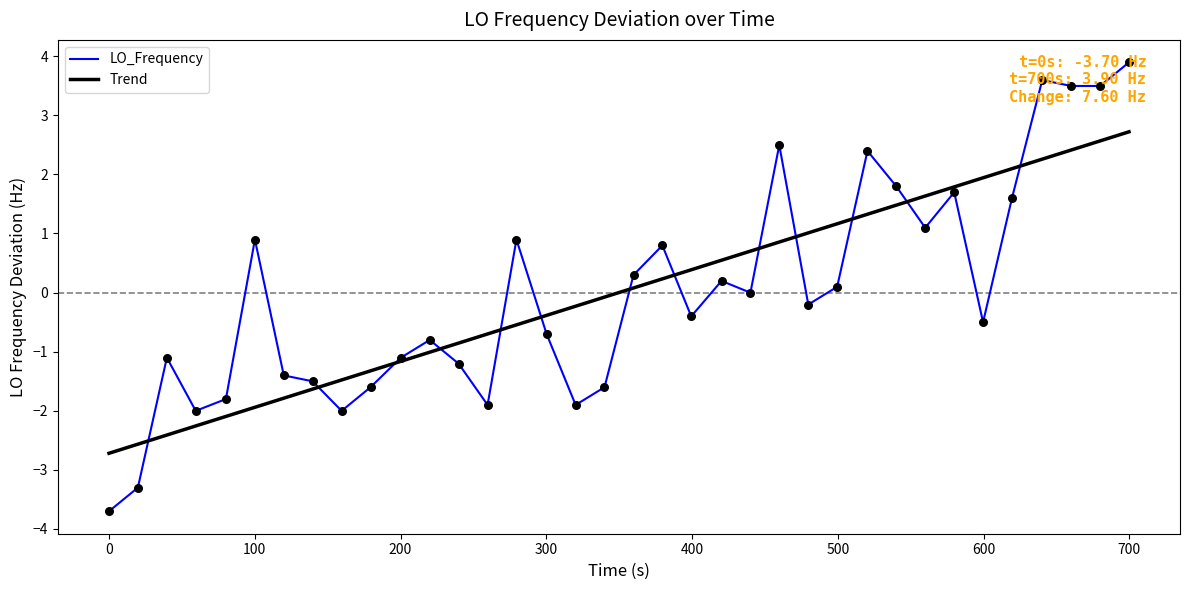

What is the highest value of the LO_Frequency series?

3.9